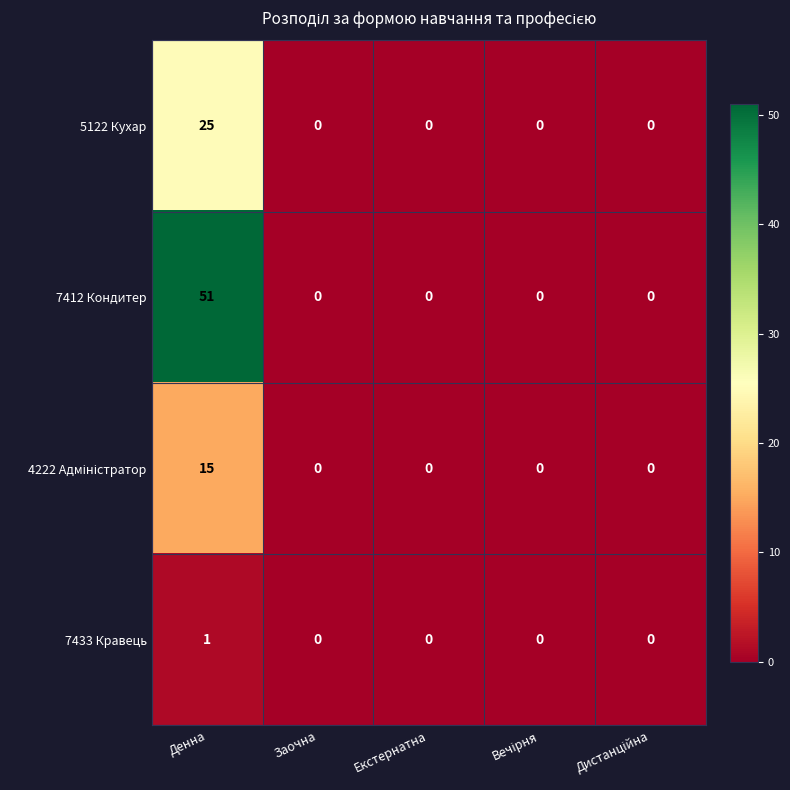

What is the difference between the maximum and minimum values in the 5122 Кухар series?

25